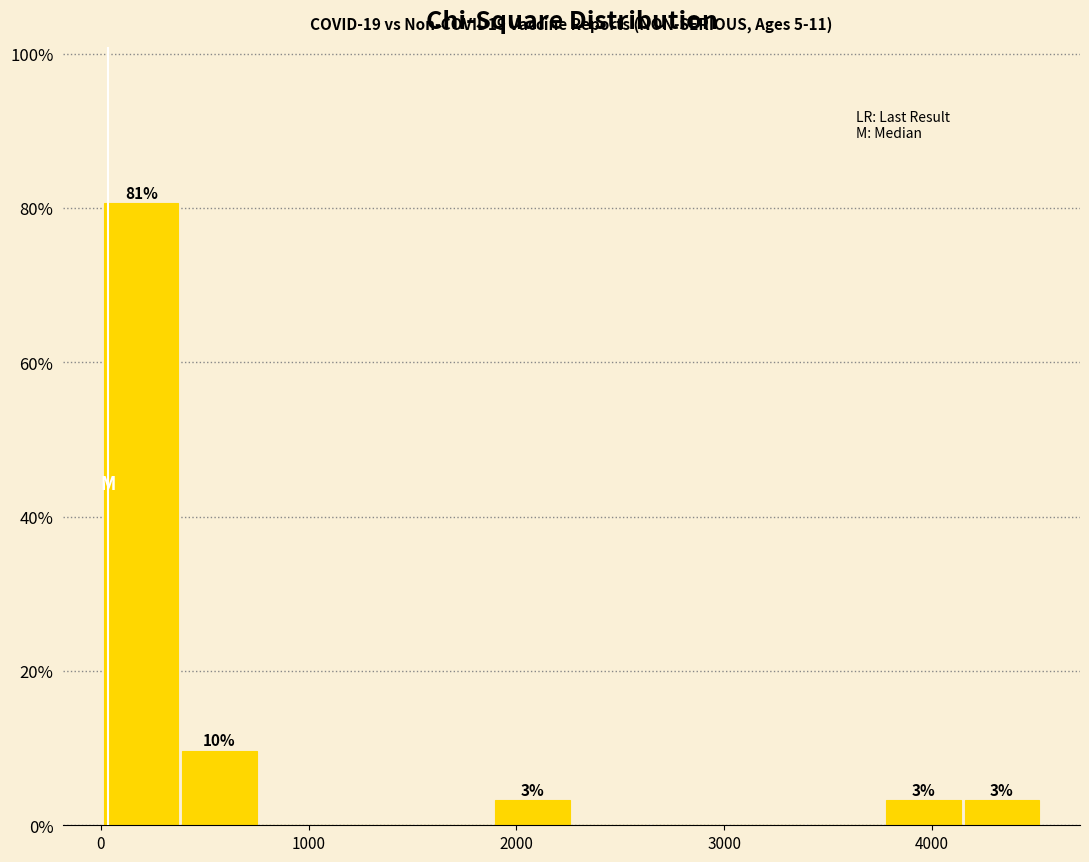

Read against the x-axis, roughly where is the centre of the tallest bar?

200